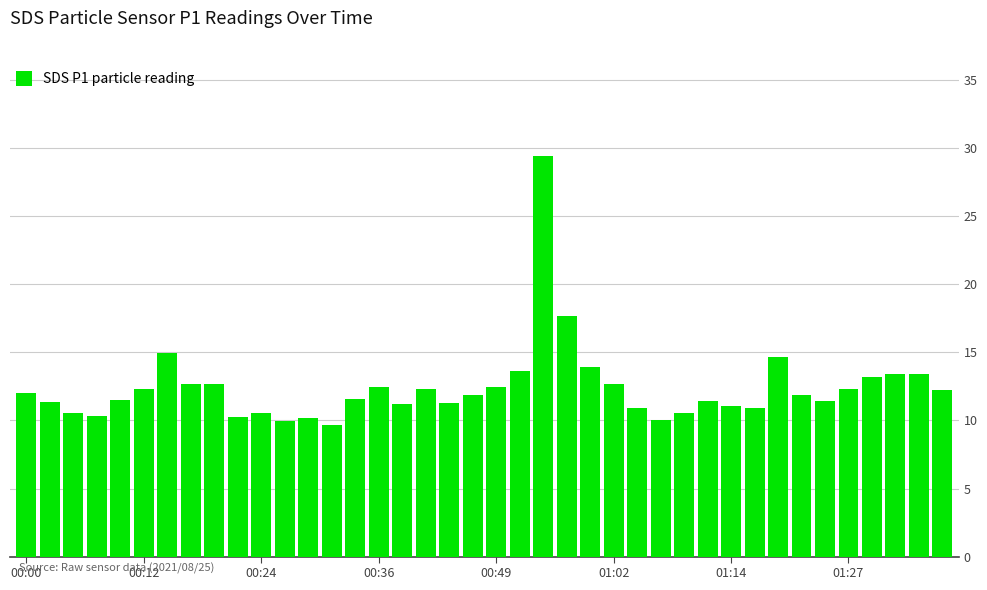

What is the sum of all values?

496.8